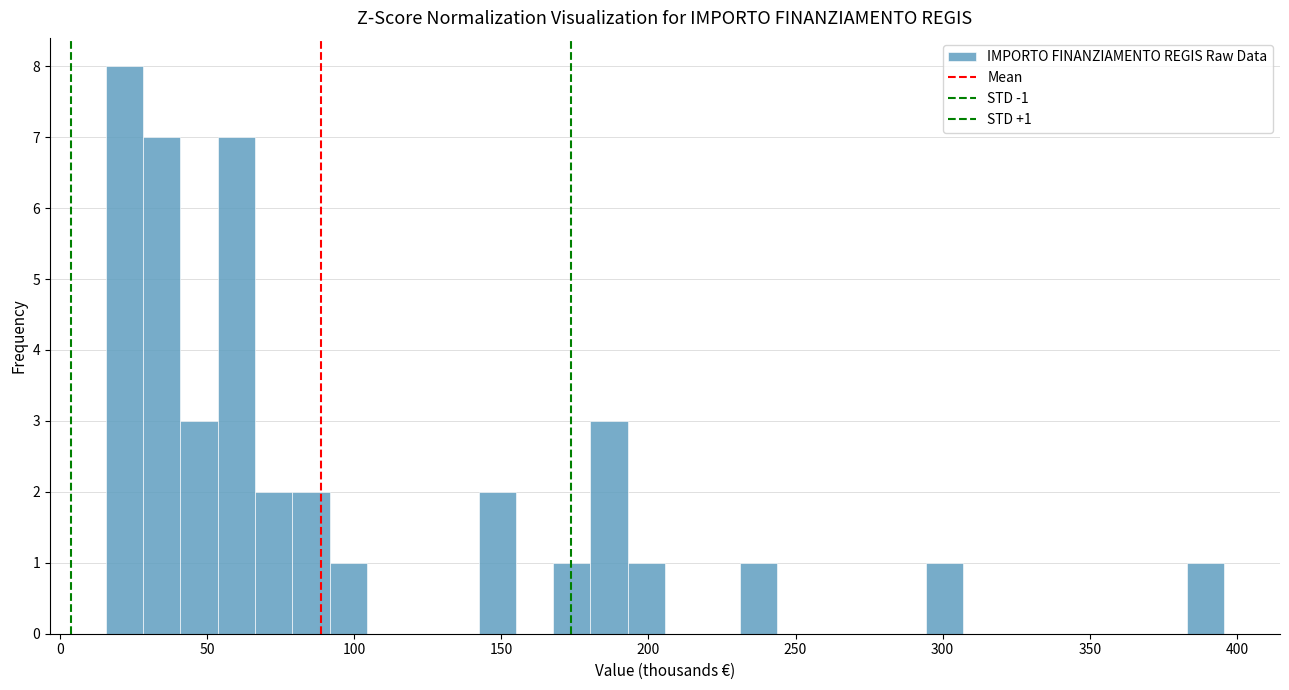

Around what value on the x-axis is the tallest bar? Give the approximate position of its centre, as read against the axis.

20